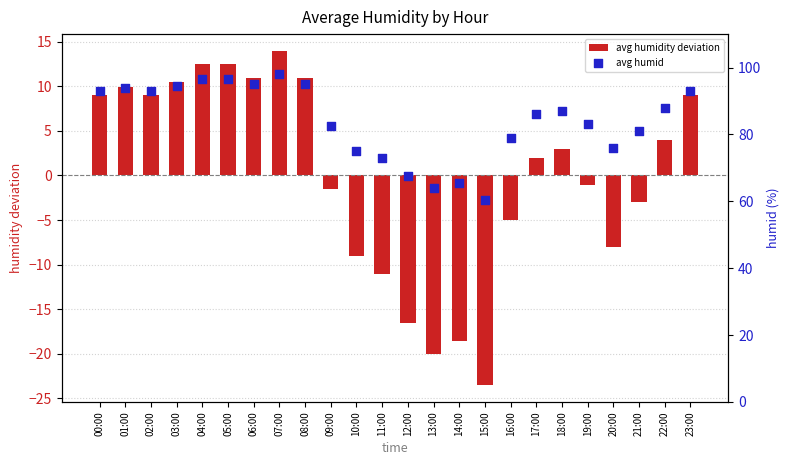

Which series contains the highest Y value?

avg humid